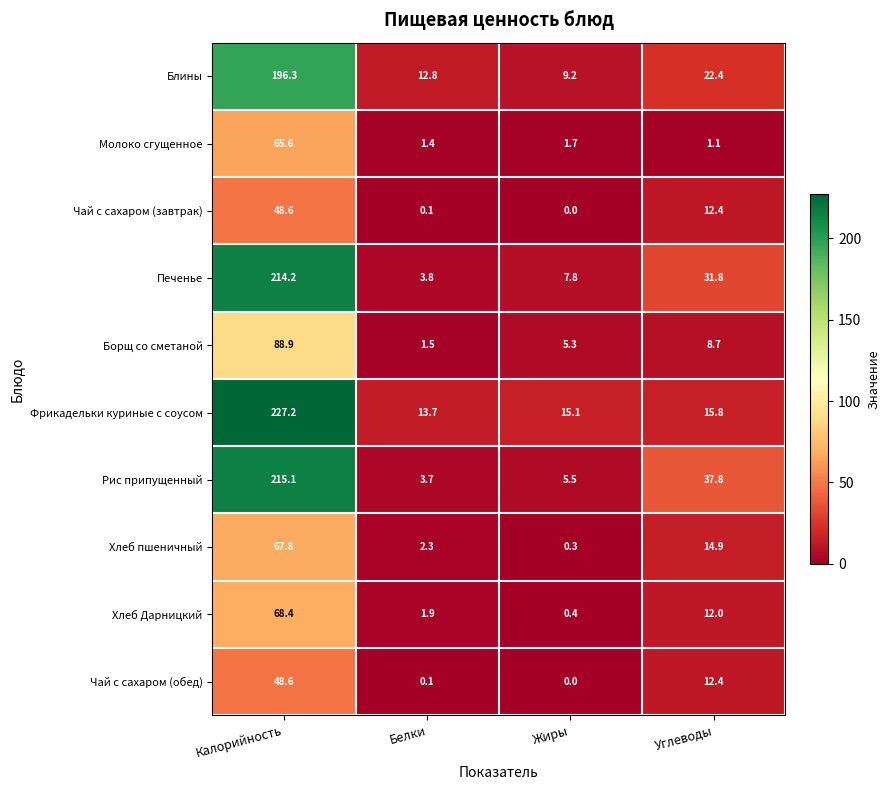

How many data points does each series have?

4